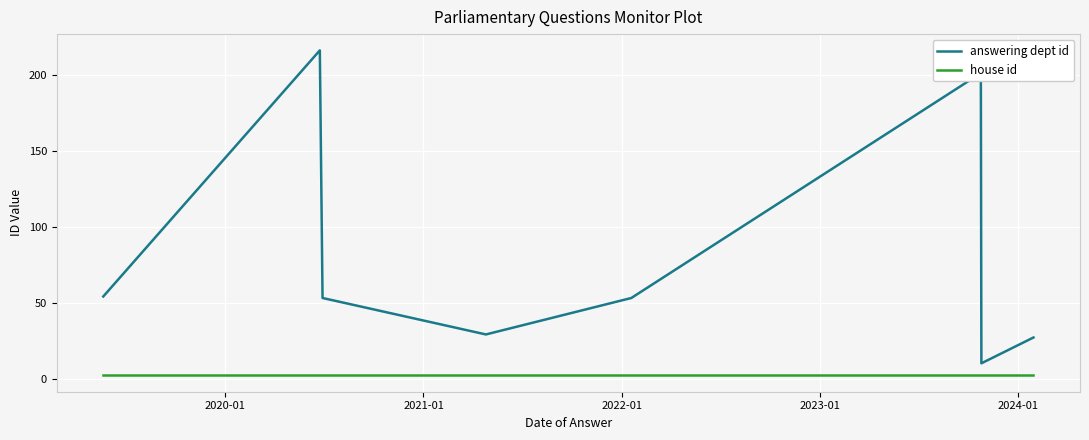

Which series has the largest range (max minus min)?

answering dept id